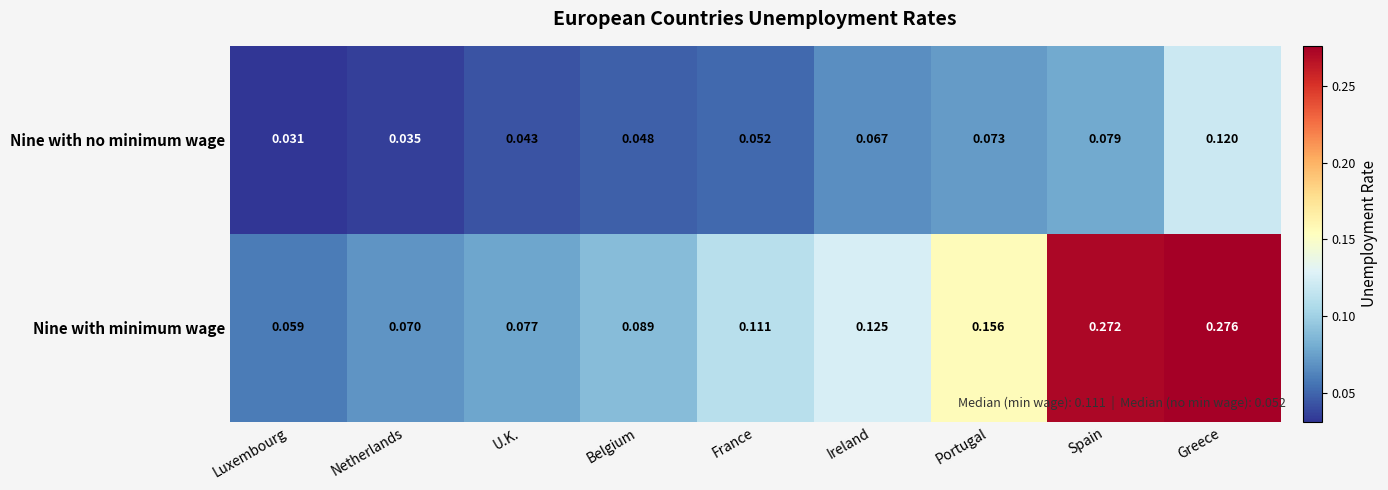

Which series has the largest range (max minus min)?

Nine with minimum wage